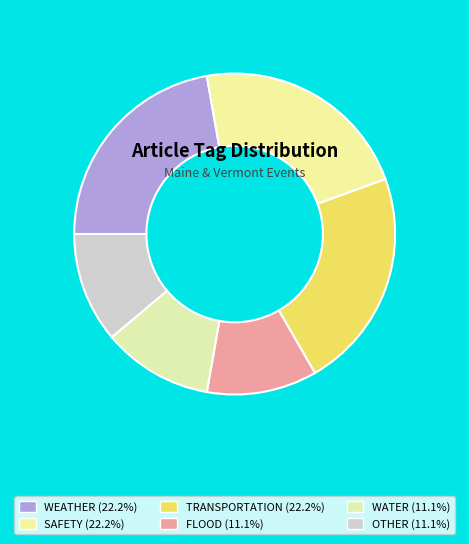

True or false: OTHER accounts for 24% of the total.

False